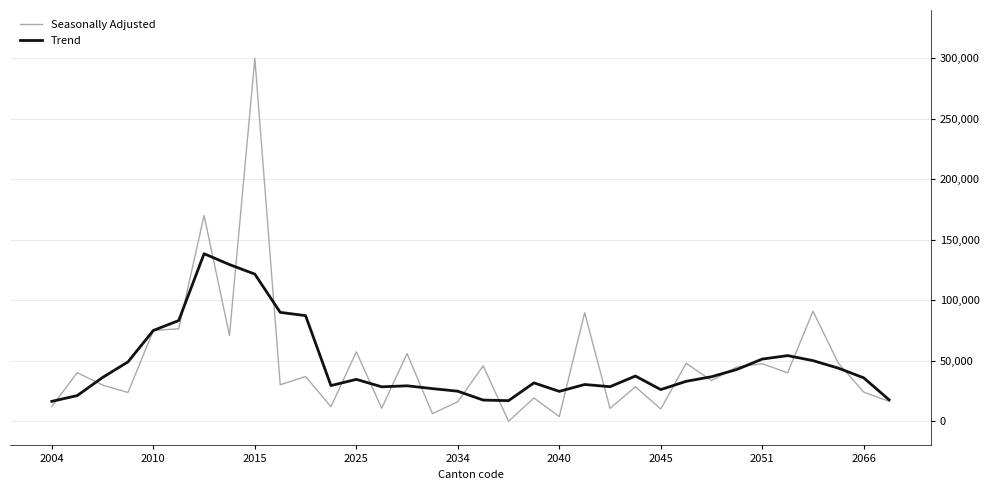

What is the highest value of the Trend series?

138490.2